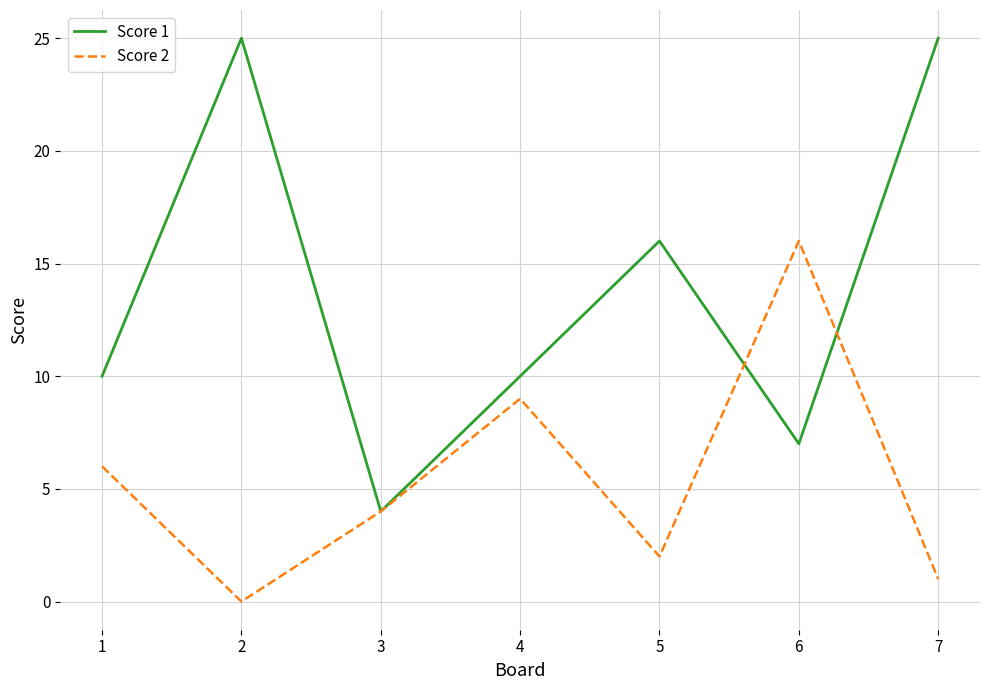

Where is the first local maximum for Score 1?

2